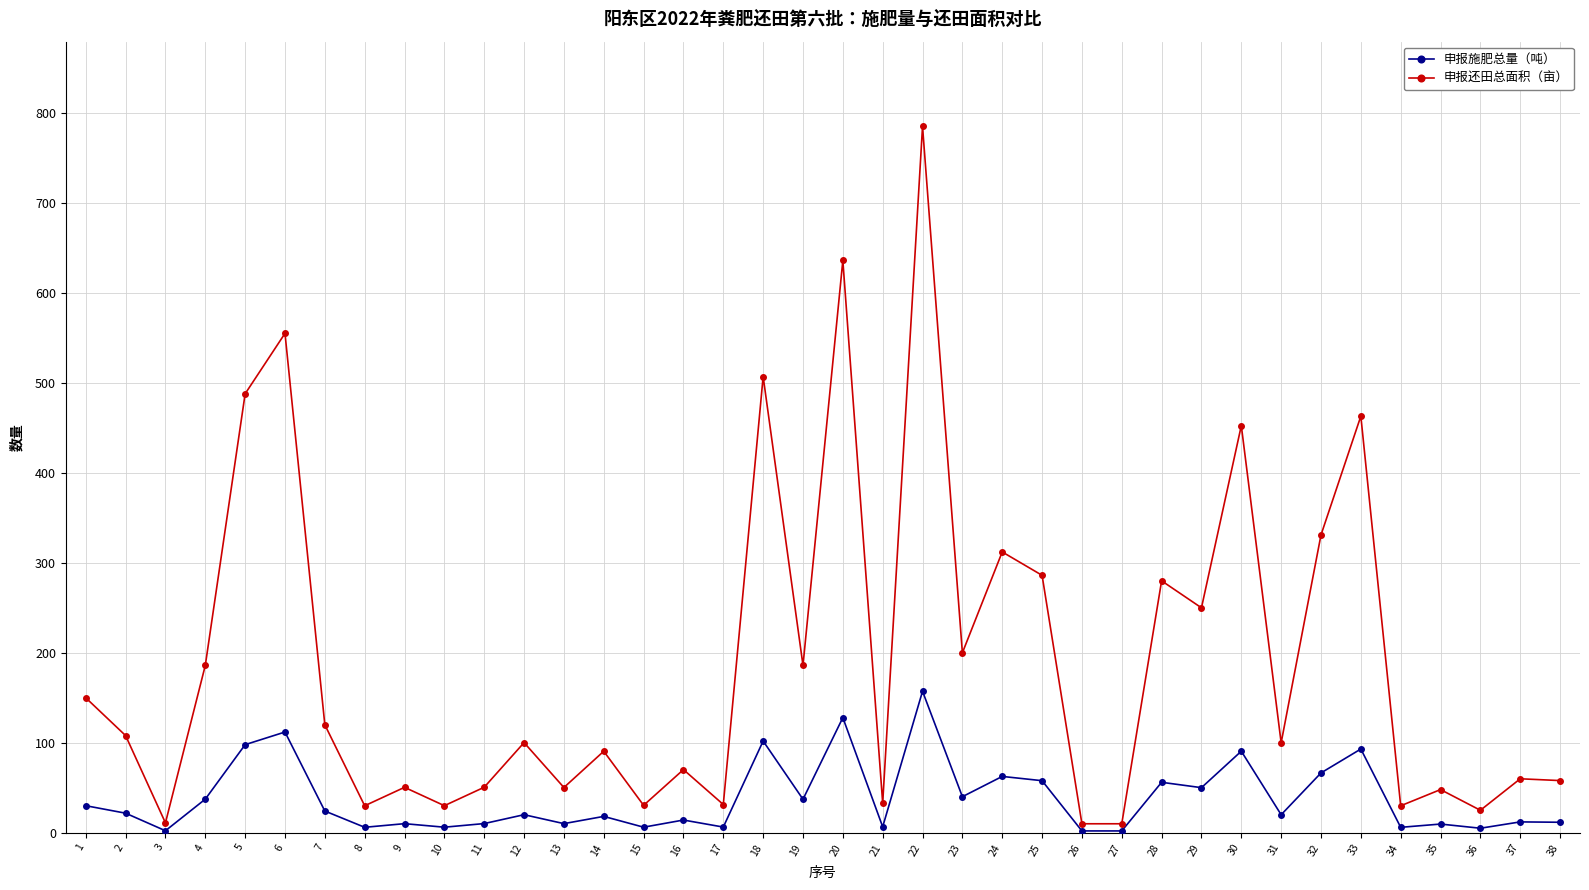

Which series has the widest spread of values?

申报还田总面积（亩）